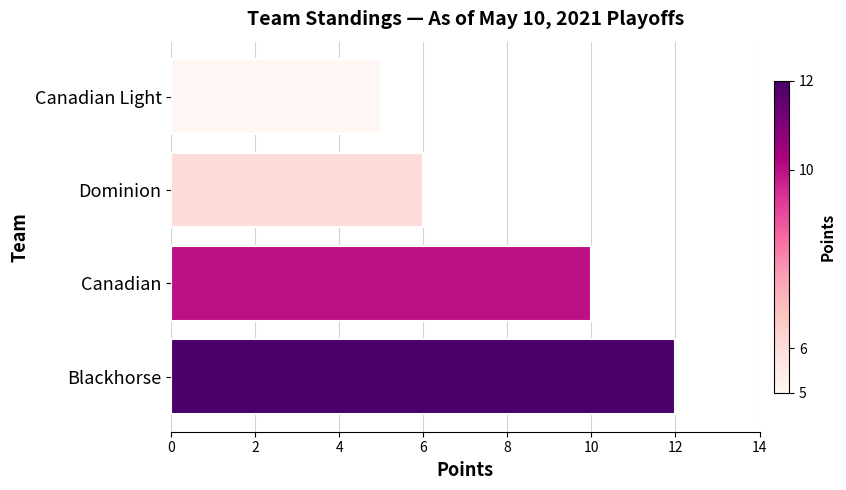

Between Dominion and Blackhorse, which is larger?

Blackhorse